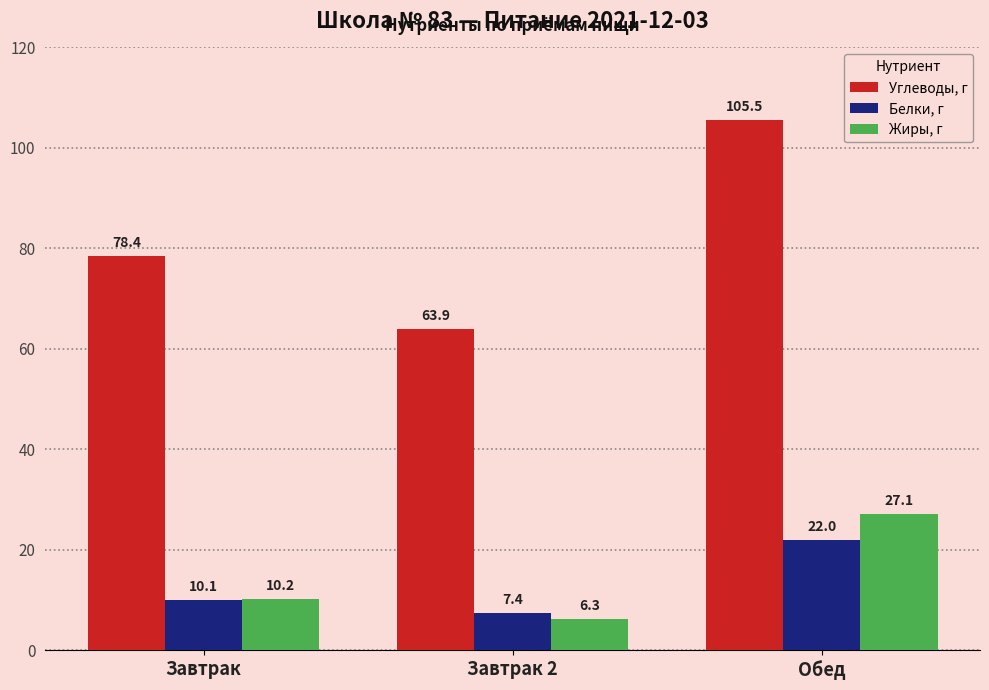

What is the difference between the Углеводы, г values at Завтрак and Обед?

27.1